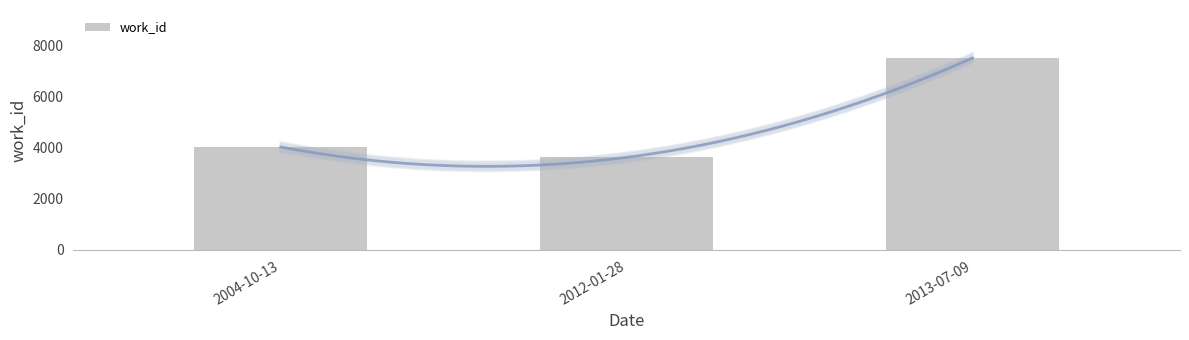

What is the average value?

5058